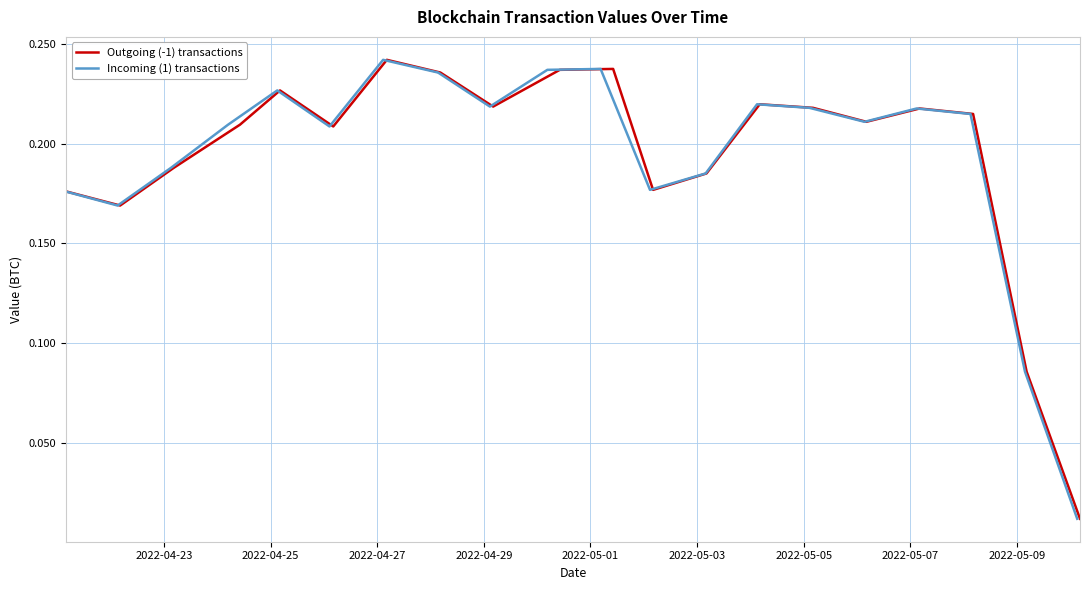

Is this an area chart (filled region under the line)?

No